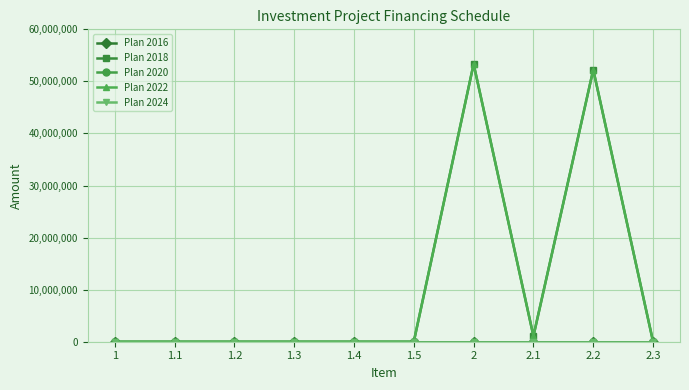

True or false: Plan 2020 has more than 2 interior local peaks.

False